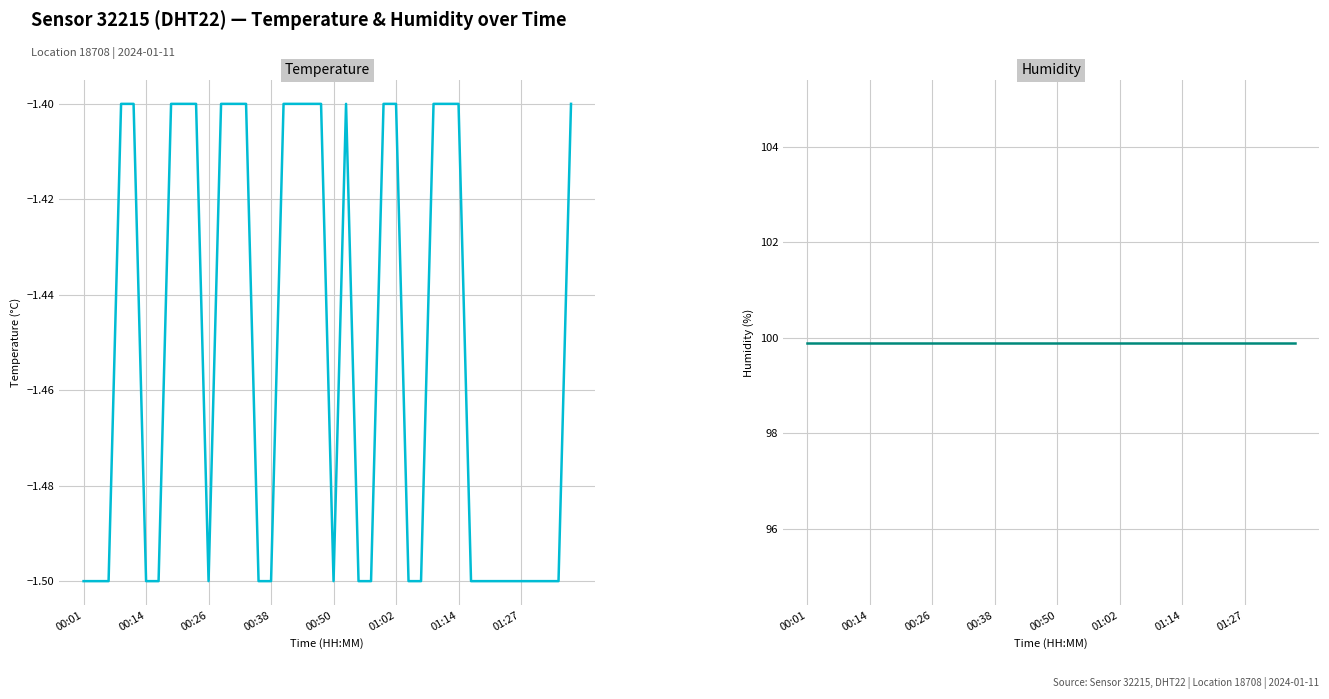

Rank the categories by humidity value from lowest to highest.

00:01, 00:14, 00:26, 00:38, 00:50, 01:02, 01:14, 01:27, 8, 9, 10, 11, 12, 13, 14, 15, 16, 17, 18, 19, 20, 21, 22, 23, 24, 25, 26, 27, 28, 29, 30, 31, 32, 33, 34, 35, 36, 37, 38, 39